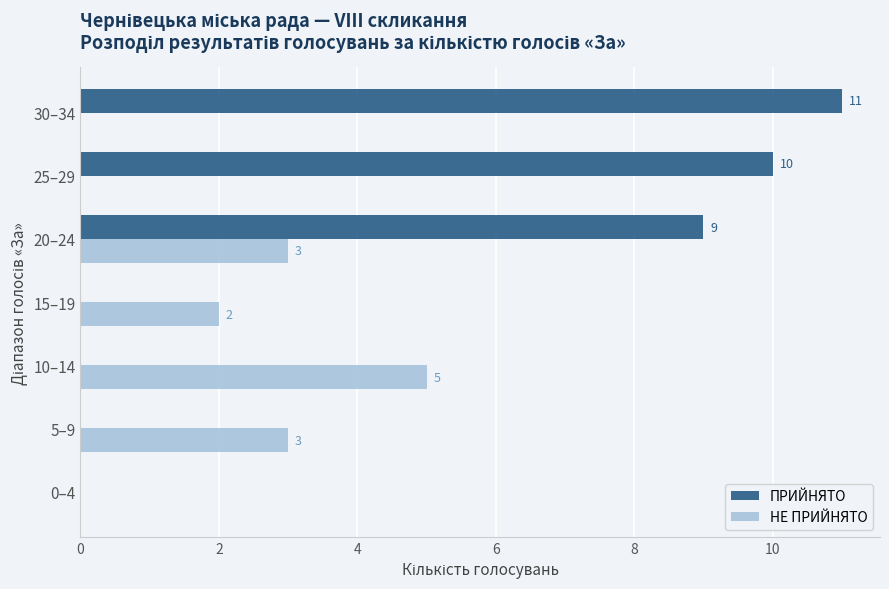

Which series has the widest spread of values?

ПРИЙНЯТО